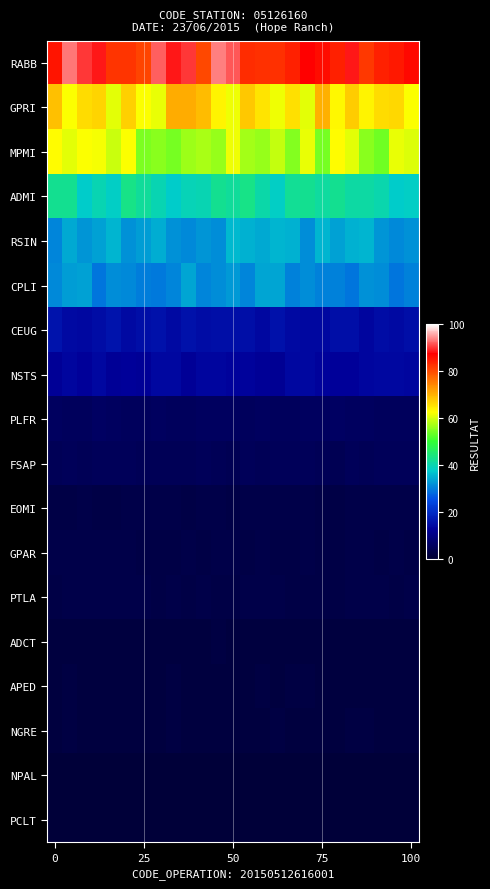

At which category does the chart reach its minimum across all series?

7